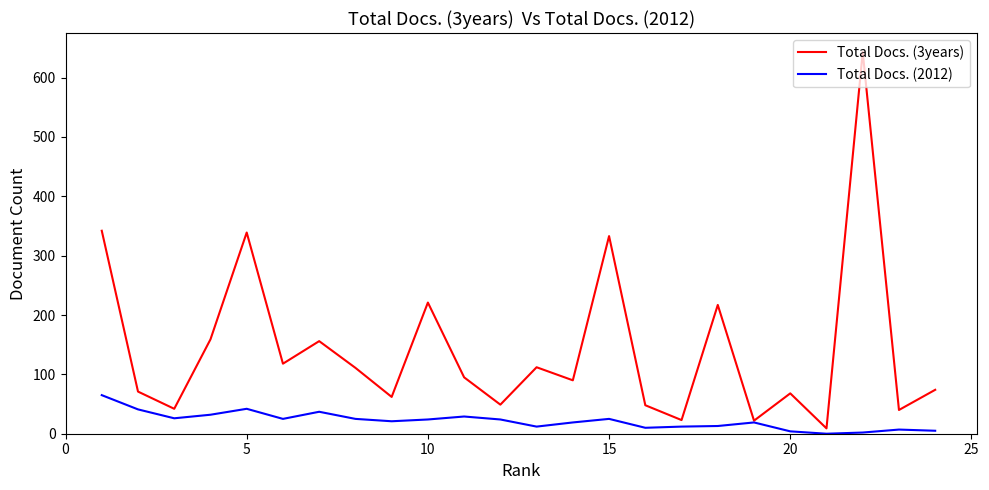

List the series in order of their overall mean, highest first.

Total Docs. (3years), Total Docs. (2012)